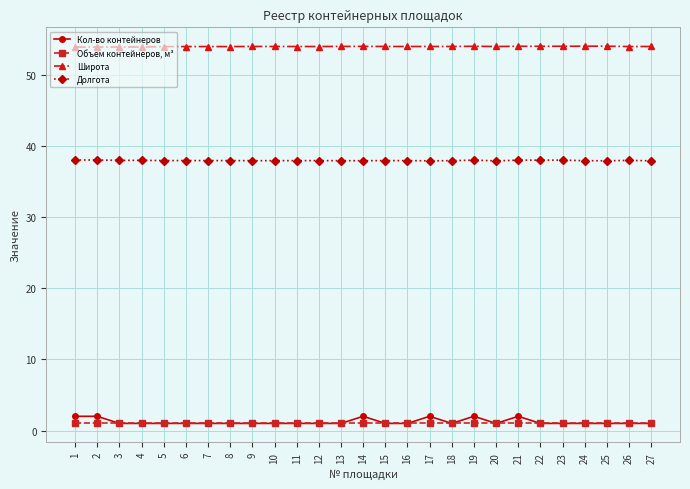

Rank the series at 6 from highest to lowest value.

Широта, Долгота, Объем контейнеров, м³, Кол-во контейнеров